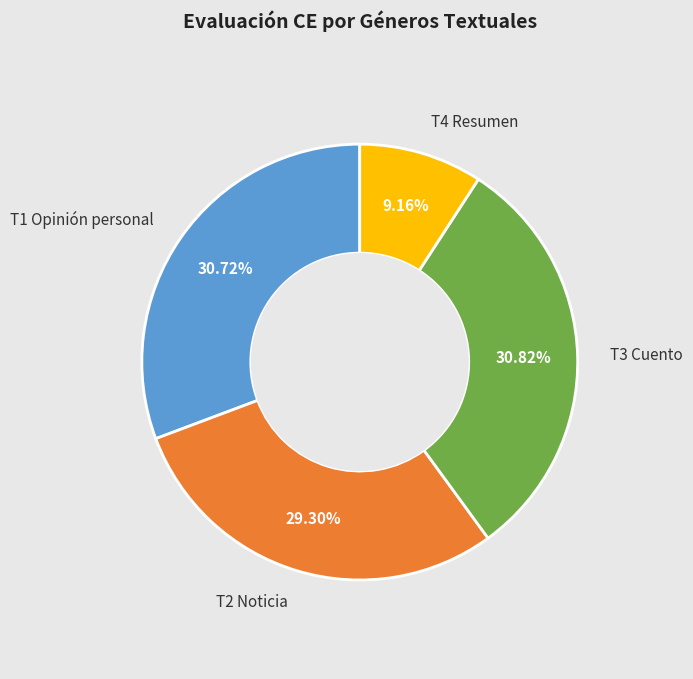

Is there a majority slice in this chart?

No